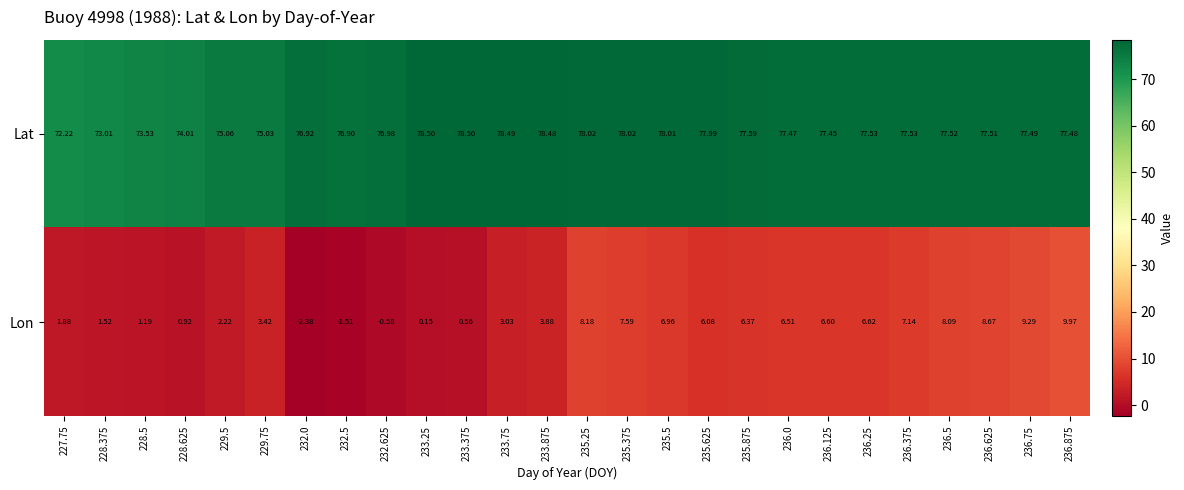

Which series has the largest range (max minus min)?

Lon